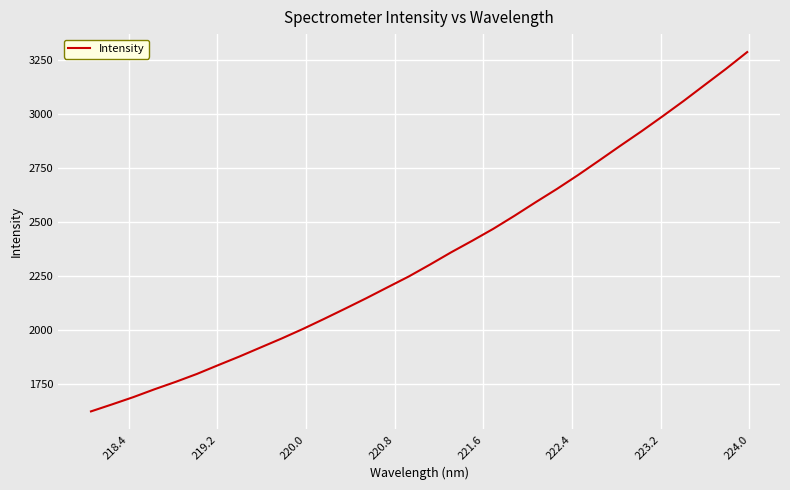

How many lines are shown in the chart?

1